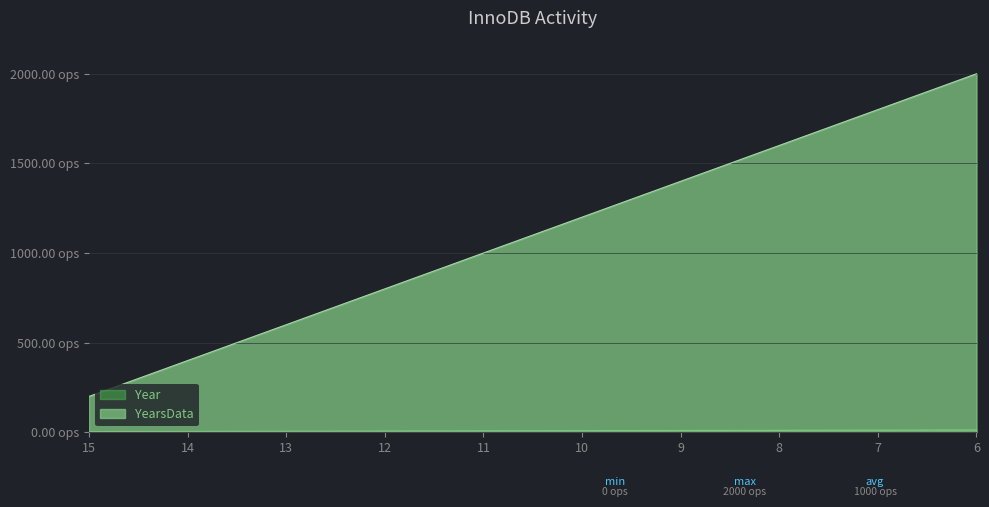

Which series has the widest spread of values?

YearsData